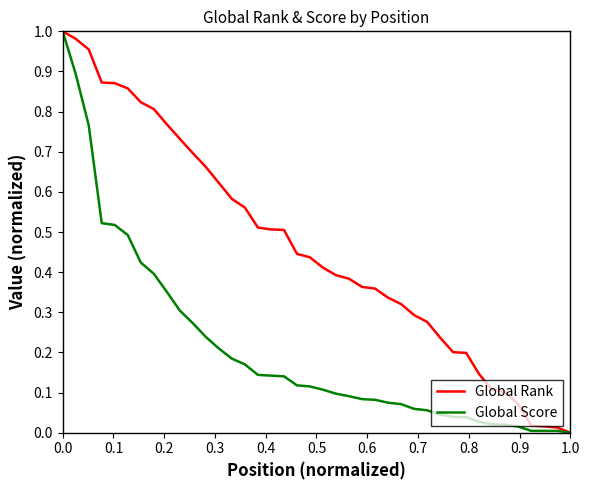

How many categories are shown in the chart?

40